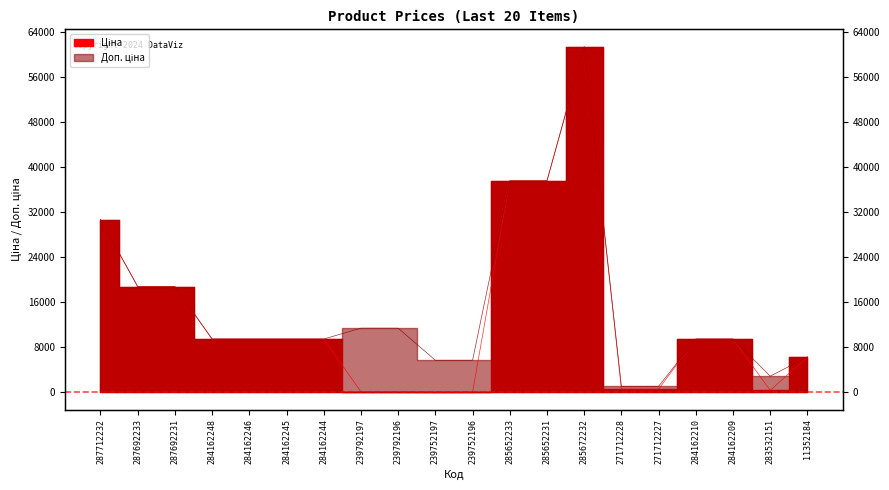

Where is Доп. ціна nearest to the value 31257?

287712232